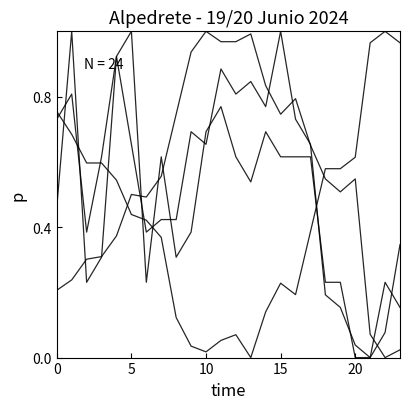

How many lines are shown in the chart?

4